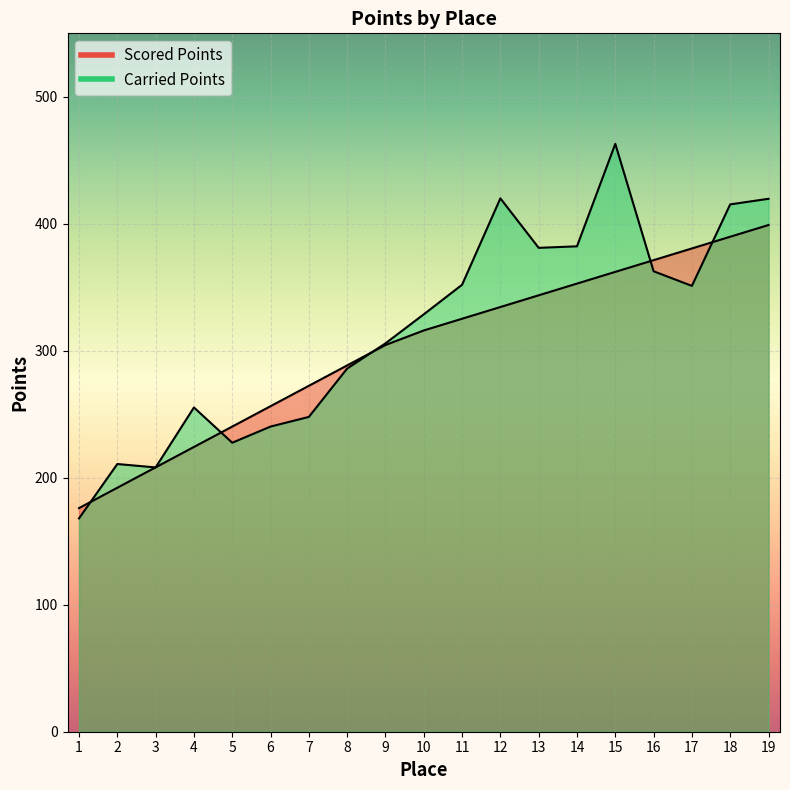

Reading left to right, transcribe all the data shown in this chart.

Scored Points: 1=176.1	2=192.1	3=208.2	4=224.3	5=240.3	6=256.4	7=272.4	8=288.5	9=304.5	10=316.0	11=325.2	12=334.5	13=343.7	14=352.9	15=362.1	16=371.4	17=380.6	18=389.8	19=399.0
Carried Points: 1=168.0	2=210.8	3=208.1	4=255.4	5=227.6	6=240.3	7=247.9	8=286.0	9=305.8	10=328.7	11=352.0	12=420.0	13=381.1	14=382.3	15=463.0	16=362.6	17=351.1	18=415.3	19=419.7